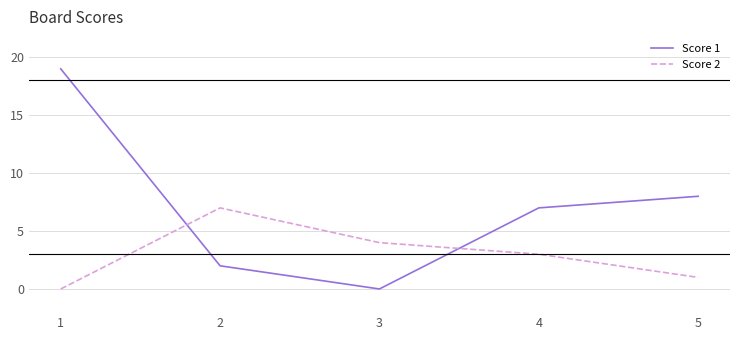

At how many categories does at least one series exceed 13?

1